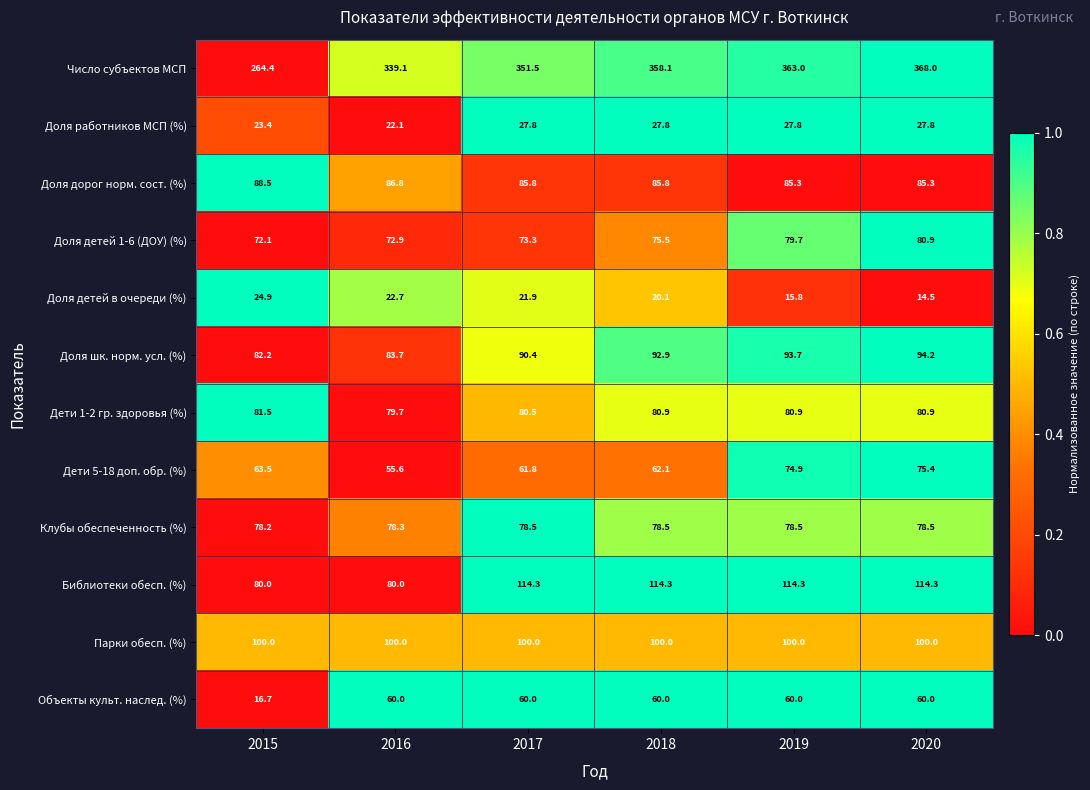

Which series has the largest total across all categories?

Число субъектов МСП